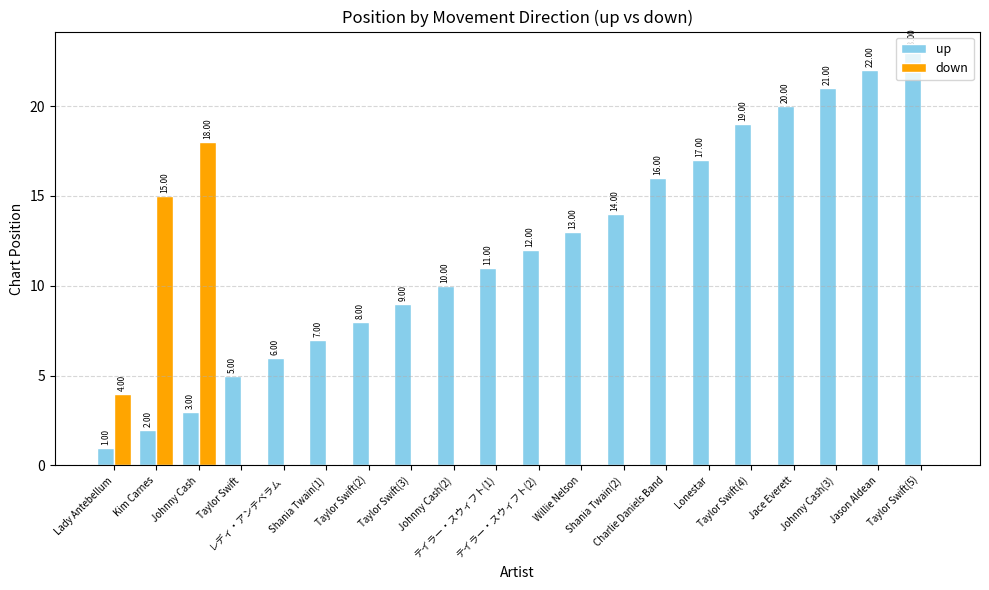

Reading left to right, transcribe all the data shown in this chart.

up: 1	2	3	5	6	7	8	9	10	11	12	13	14	16	17	19	20	21	22	23
down: 4	15	18	0	0	0	0	0	0	0	0	0	0	0	0	0	0	0	0	0